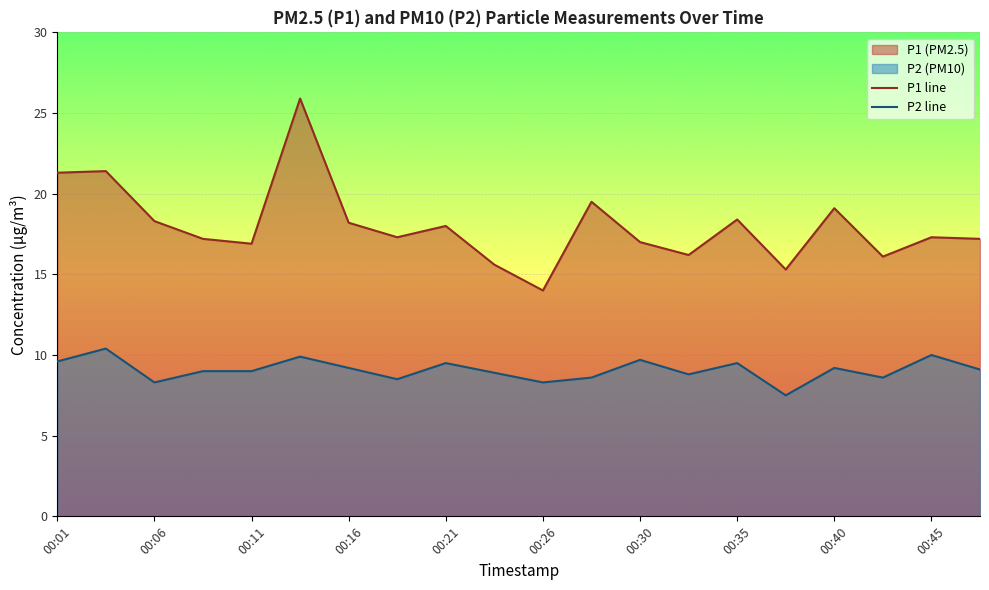

Rank the series by their maximum value, from highest to lowest.

P1 line, P2 line